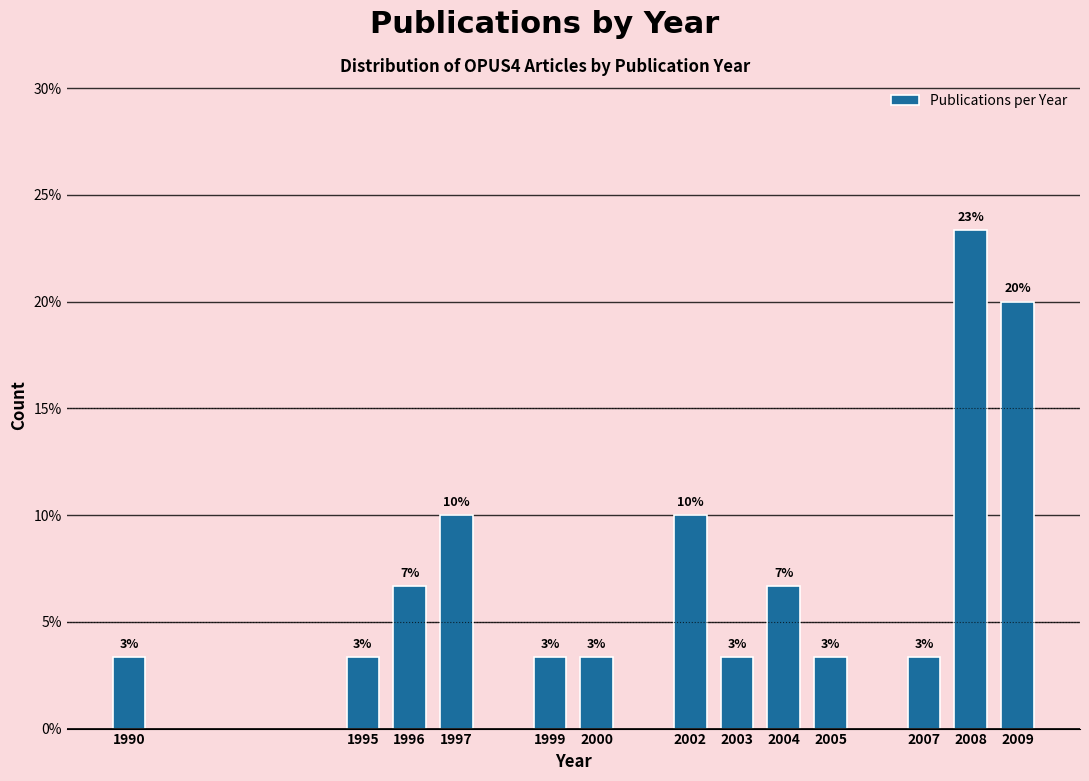

How many bars are there in total?

13